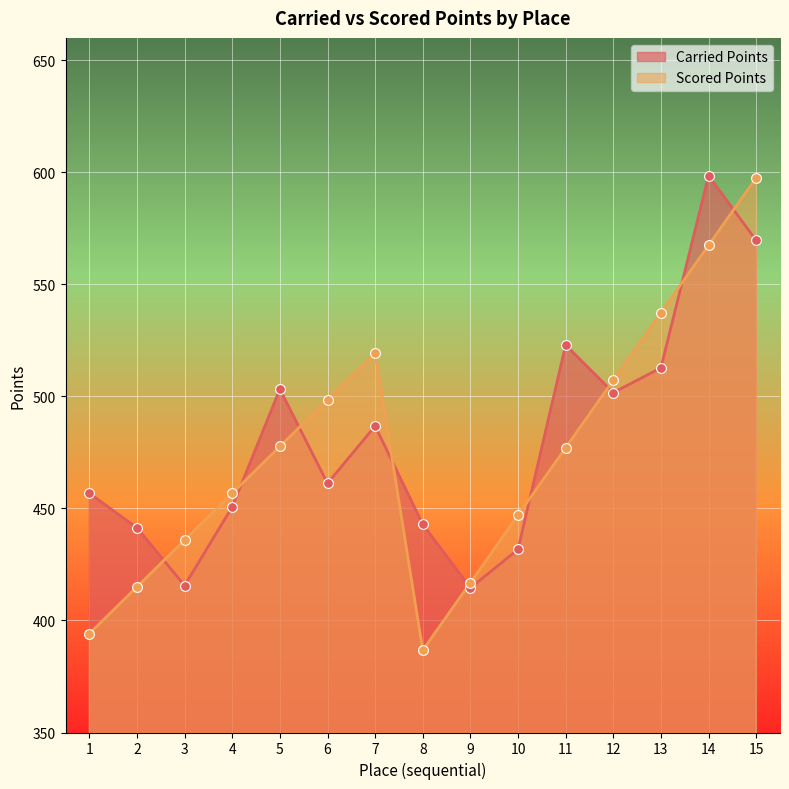

At how many categories does at least one series exceed 417?

14